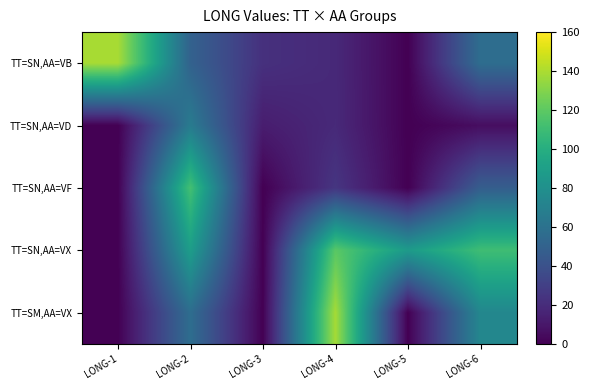

At LONG-4, list the series in order from smallest to largest.

TT=SN,AA=VB, TT=SN,AA=VD, TT=SN,AA=VF, TT=SN,AA=VX, TT=SM,AA=VX